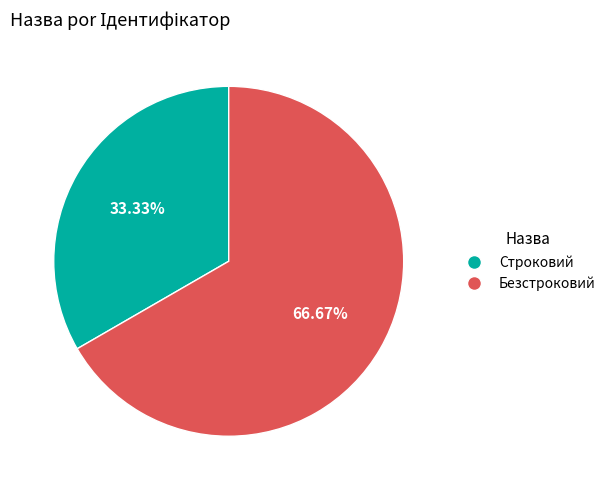

To the nearest percent, what percentage of the pie is Строковий?

33%